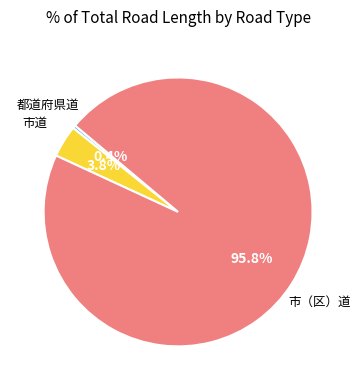

Is there a majority slice in this chart?

Yes